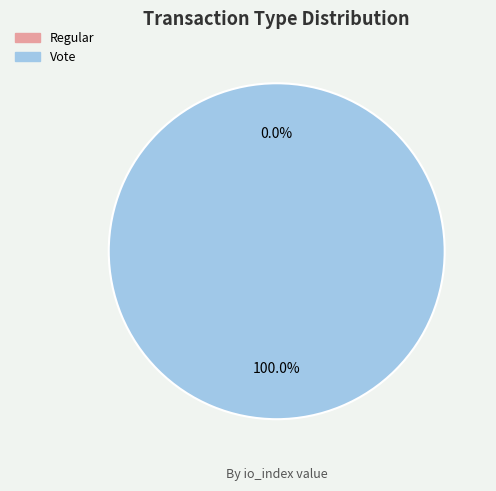

To the nearest percent, what is the difference between the Vote and Regular slice percentages?

100%